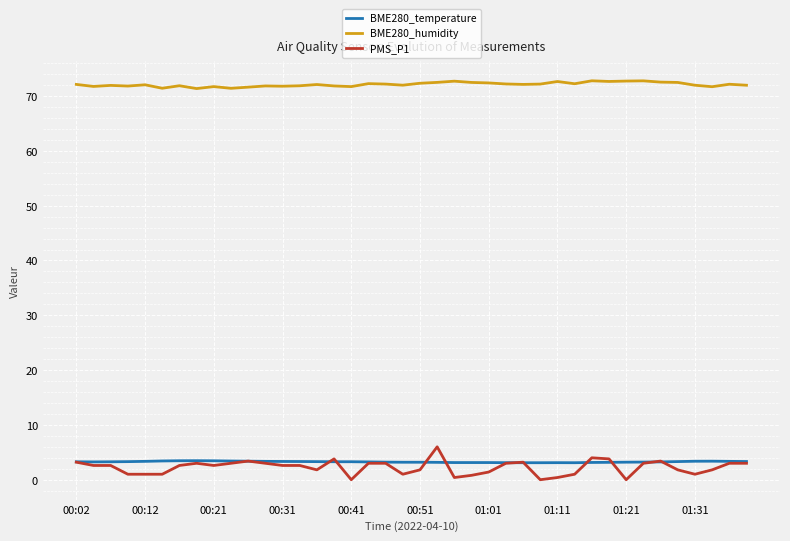

What are all the series names shown in the legend?

BME280_temperature, BME280_humidity, PMS_P1